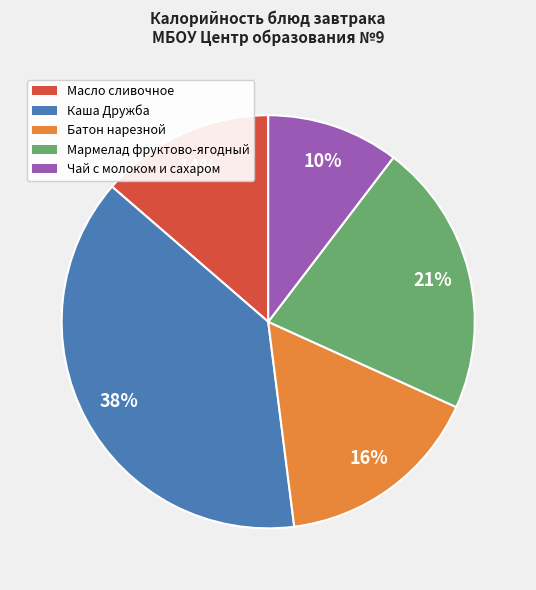

To the nearest percent, what is the difference between the Батон нарезной and Чай с молоком и сахаром slice percentages?

6%